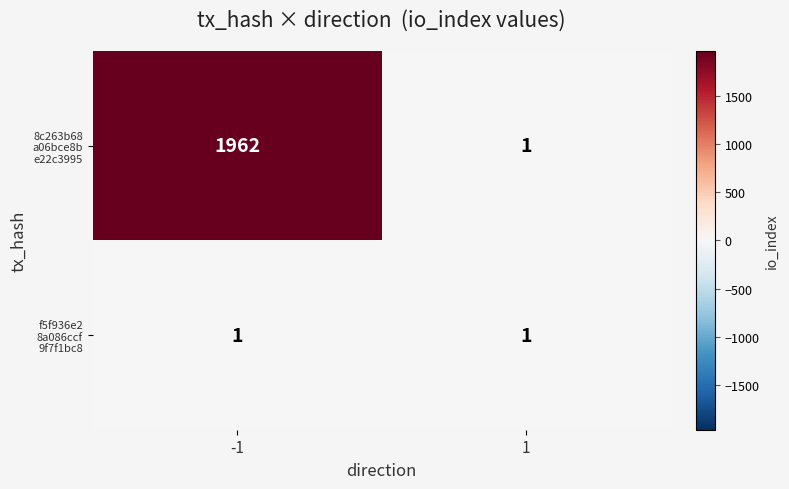

What is the difference between the highest and lowest values at -1?

1961